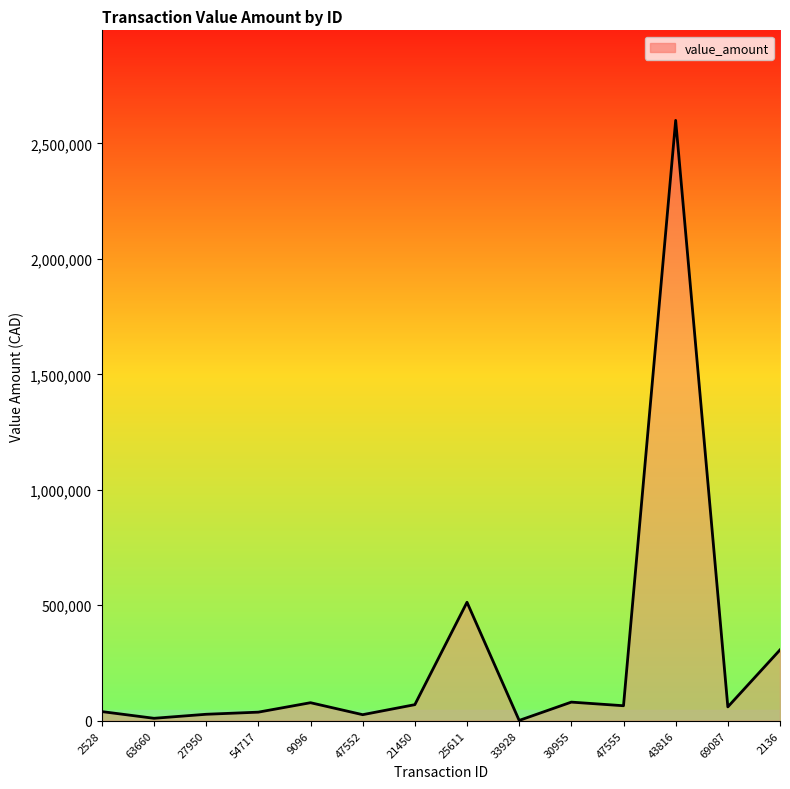

How many lines are shown in the chart?

1